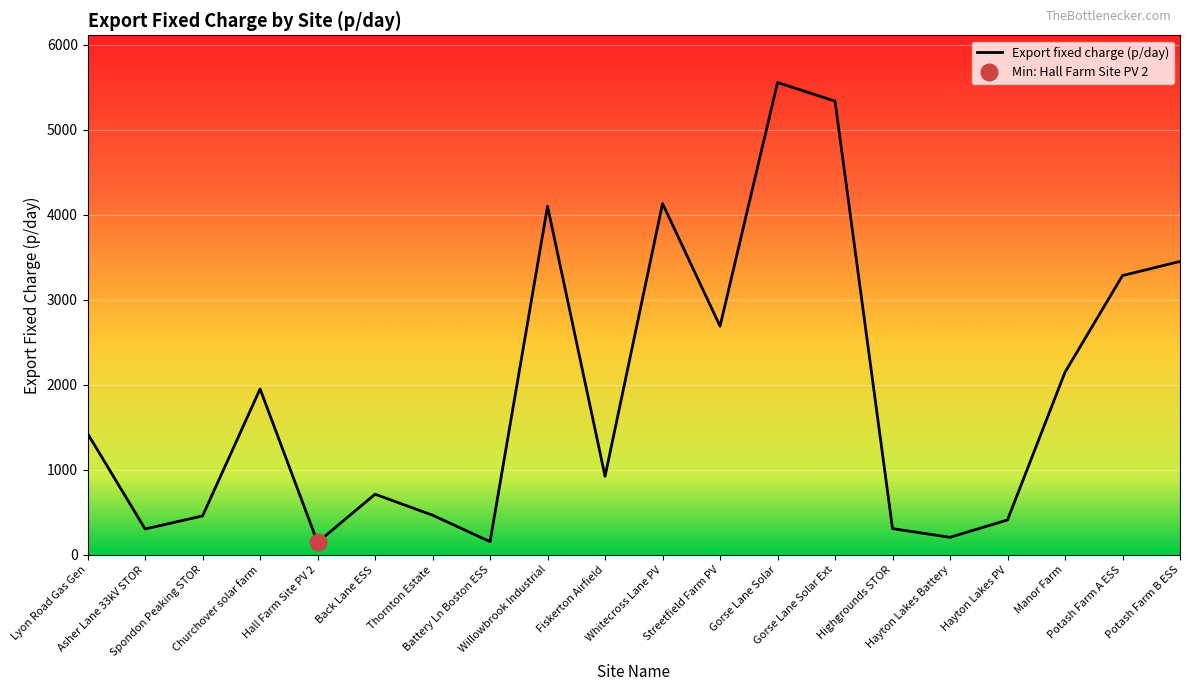

What position from the left is Back Lane ESS?

6